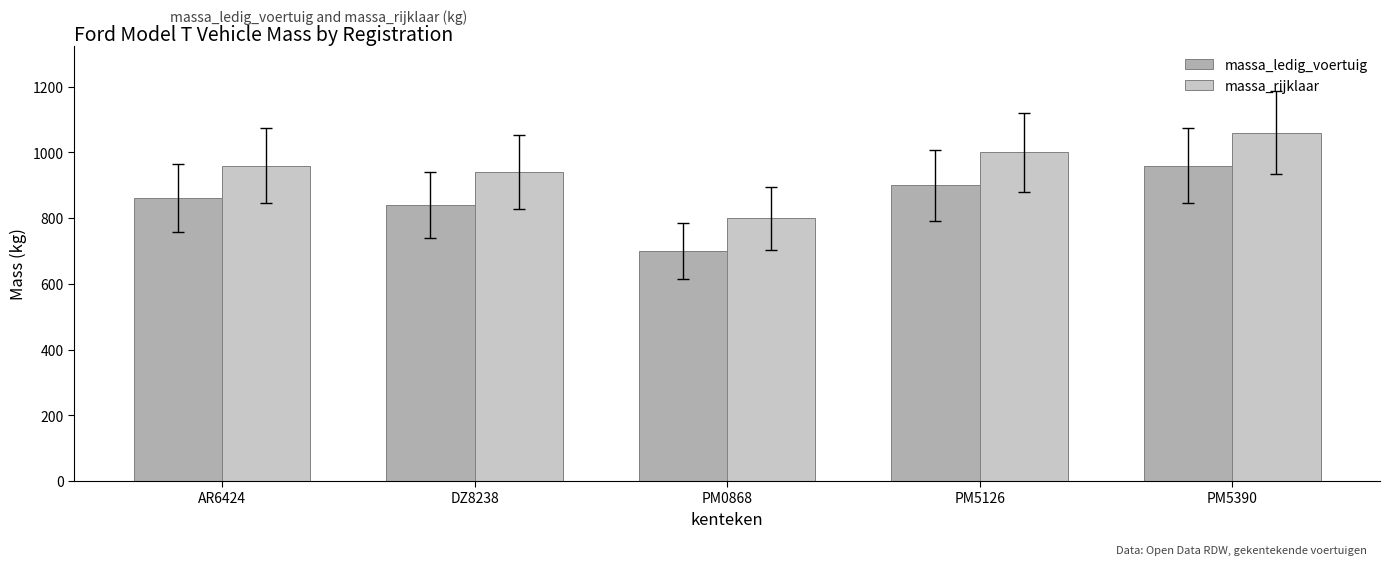

What is the smallest value displayed?

700